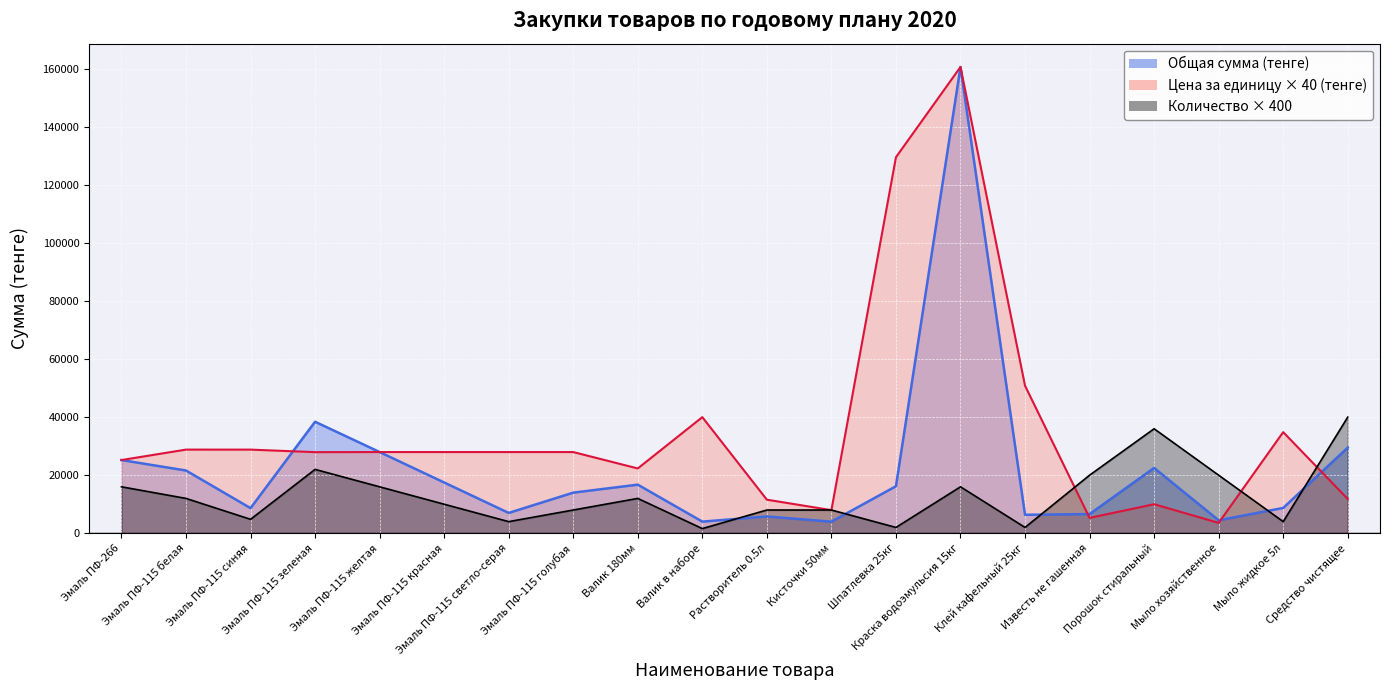

Reading right to left, list all the values displayed in this chart.

Общая сумма (тенге): Средство чистящее=29500.0	Мыло жидкое 5л=8710.0	Мыло хозяйственное=4450.0	Порошок стиральный=22500.0	Известь не гашенная=6600.0	Клей кафельный 25кг=6355.0	Краска водоэмульсия 15кг=160660.8	Шпатлевка 25кг=16195.0	Кисточки 50мм=3980.0	Растворитель 0.5л=5780.0	Валик в наборе=4000.0	Валик 180мм=16740.0	Эмаль ПФ-115 голубая=13986.4	Эмаль ПФ-115 светло-серая=6993.2	Эмаль ПФ-115 красная=17483.0	Эмаль ПФ-115 желтая=27972.8	Эмаль ПФ-115 зеленая=38413.7	Эмаль ПФ-115 синяя=8643.6	Эмаль ПФ-115 белая=21612.6	Эмаль ПФ-266=25215.2
Цена за единицу (тенге): Средство чистящее=11800.0	Мыло жидкое 5л=34840.0	Мыло хозяйственное=3560.0	Порошок стиральный=10000.0	Известь не гашенная=5280.0	Клей кафельный 25кг=50840.0	Краска водоэмульсия 15кг=160660.8	Шпатлевка 25кг=129560.0	Кисточки 50мм=7960.0	Растворитель 0.5л=11560.0	Валик в наборе=40000.0	Валик 180мм=22320.0	Эмаль ПФ-115 голубая=27972.8	Эмаль ПФ-115 светло-серая=27972.8	Эмаль ПФ-115 красная=27972.8	Эмаль ПФ-115 желтая=27972.8	Эмаль ПФ-115 зеленая=27937.2	Эмаль ПФ-115 синяя=28812.0	Эмаль ПФ-115 белая=28816.8	Эмаль ПФ-266=25215.2
Количество: Средство чистящее=40000.0	Мыло жидкое 5л=4000.0	Мыло хозяйственное=20000.0	Порошок стиральный=36000.0	Известь не гашенная=20000.0	Клей кафельный 25кг=2000.0	Краска водоэмульсия 15кг=16000.0	Шпатлевка 25кг=2000.0	Кисточки 50мм=8000.0	Растворитель 0.5л=8000.0	Валик в наборе=1600.0	Валик 180мм=12000.0	Эмаль ПФ-115 голубая=8000.0	Эмаль ПФ-115 светло-серая=4000.0	Эмаль ПФ-115 красная=10000.0	Эмаль ПФ-115 желтая=16000.0	Эмаль ПФ-115 зеленая=22000.0	Эмаль ПФ-115 синяя=4800.0	Эмаль ПФ-115 белая=12000.0	Эмаль ПФ-266=16000.0